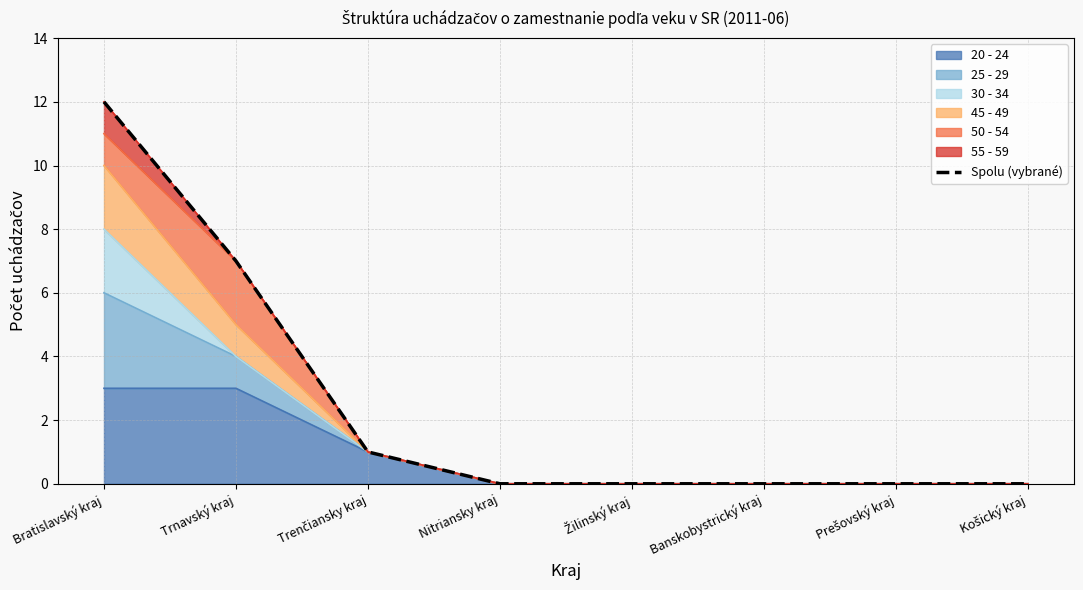

How many categories are shown in the chart?

8